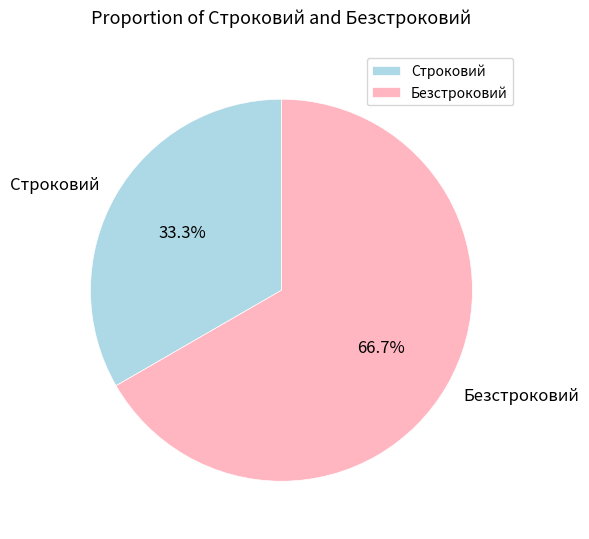

Does Строковий account for over 50% of the chart?

No